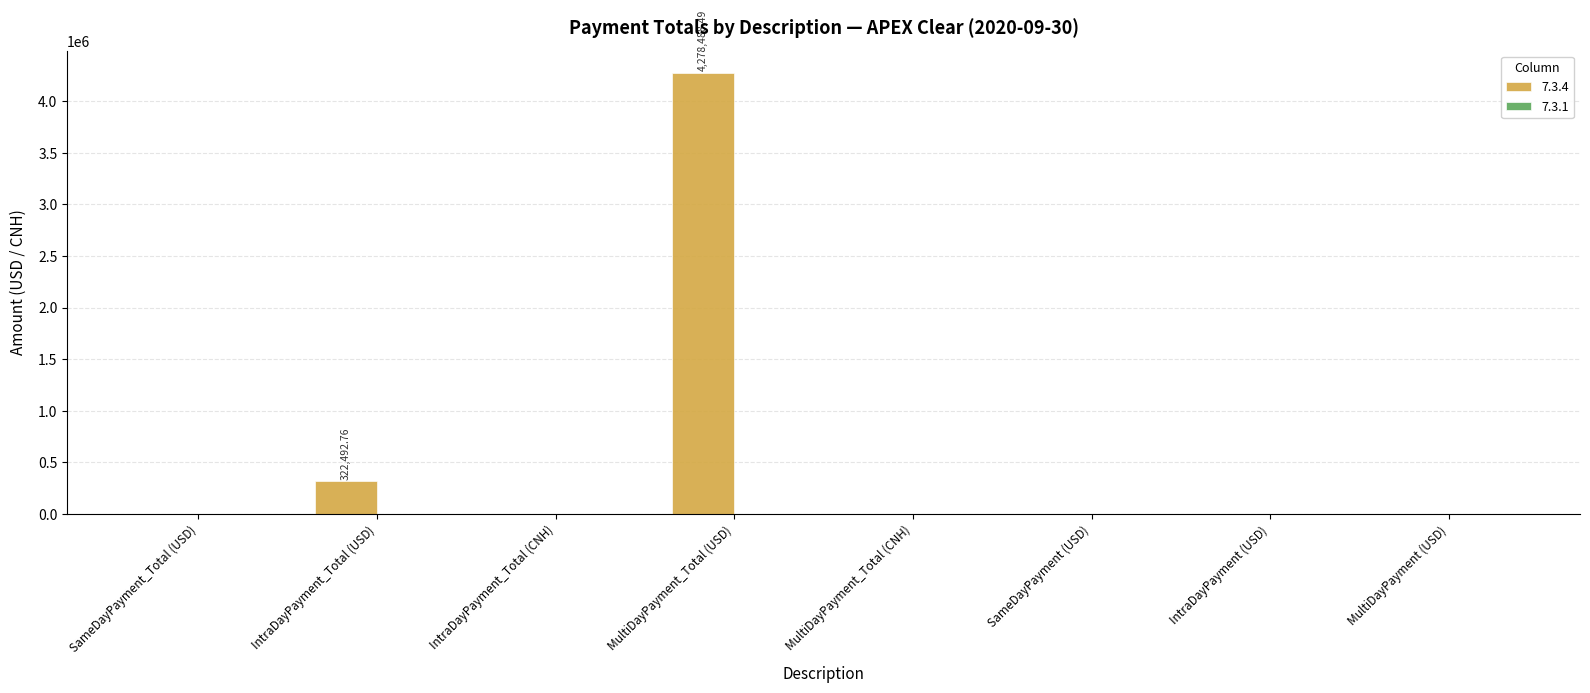

Which label corresponds to the largest value in the chart?

MultiDayPayment_Total (USD)